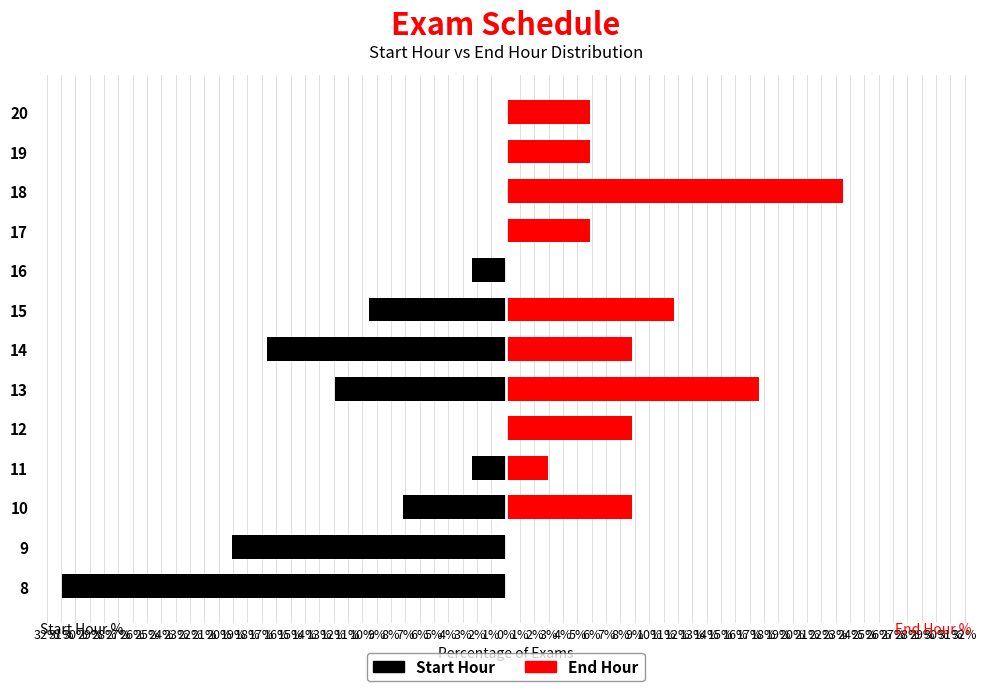

Rank the series at 11 from lowest to highest value.

Start Hour, End Hour